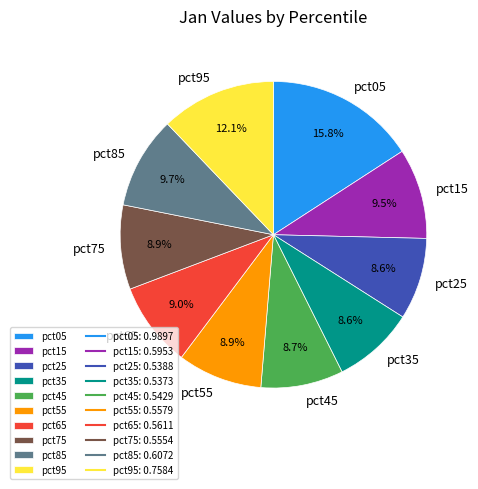

Does pct35 account for over 50% of the chart?

No